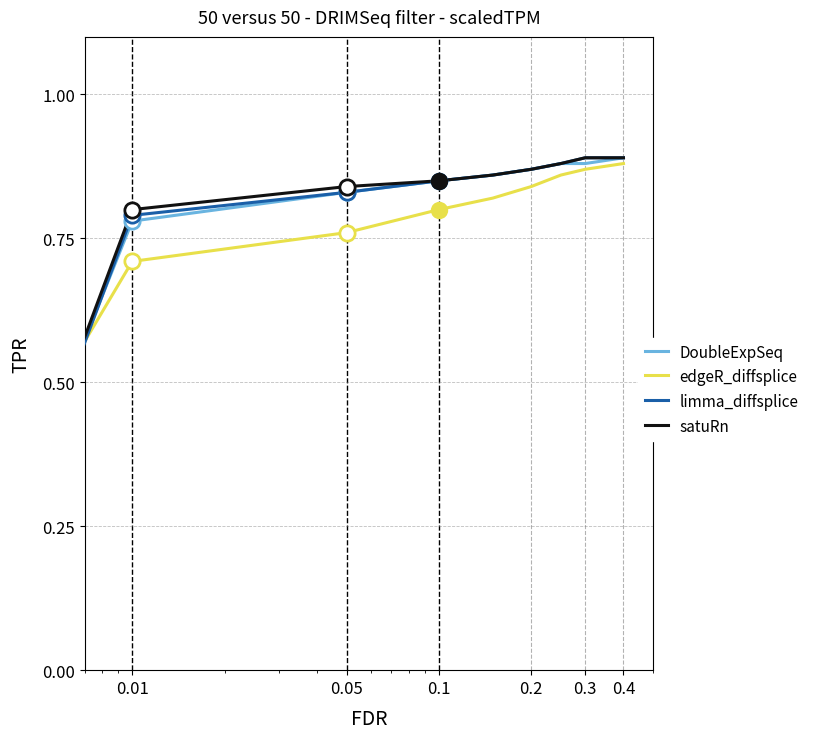

Which series has the largest range (max minus min)?

limma_diffsplice